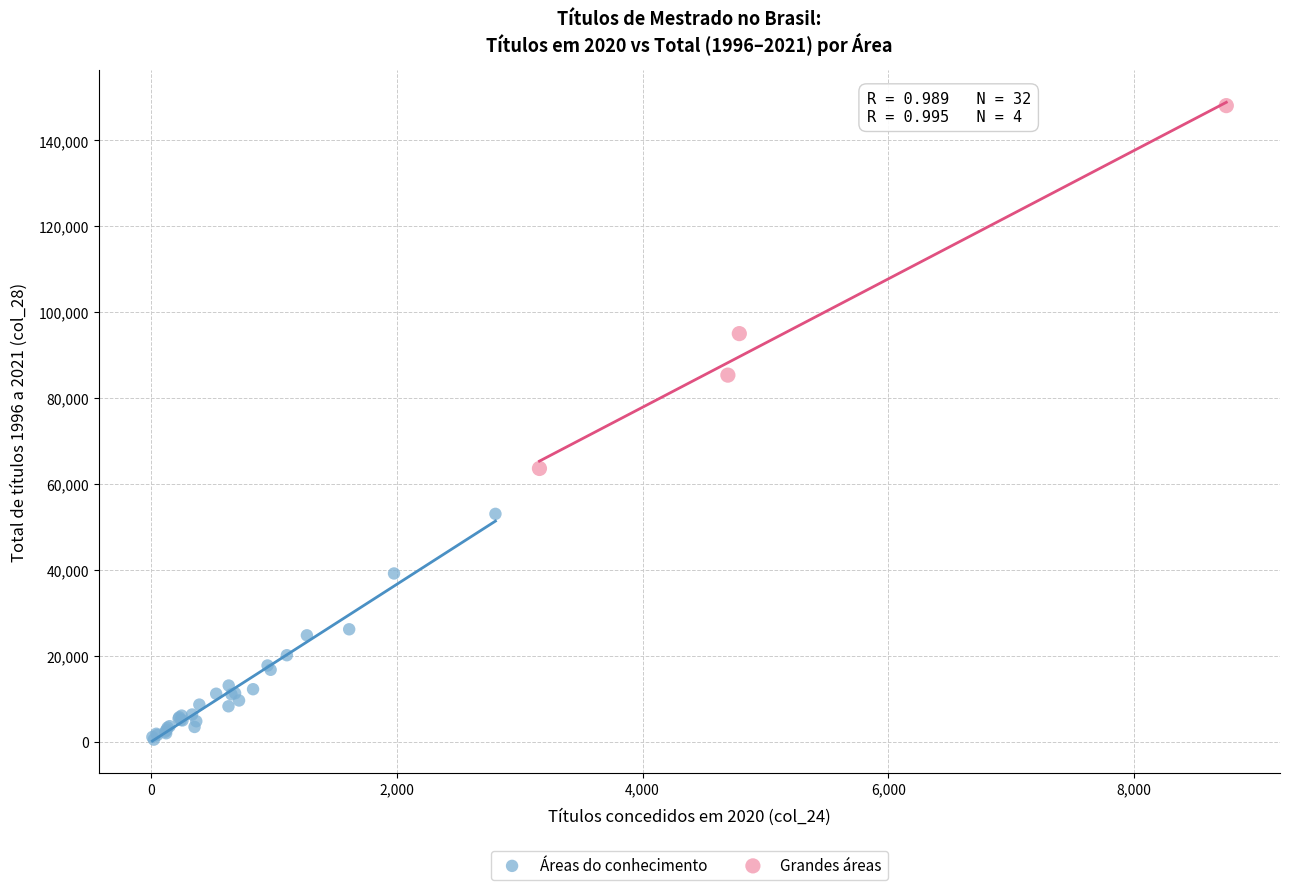

What are all the series names shown in the legend?

Áreas do conhecimento, Grandes áreas